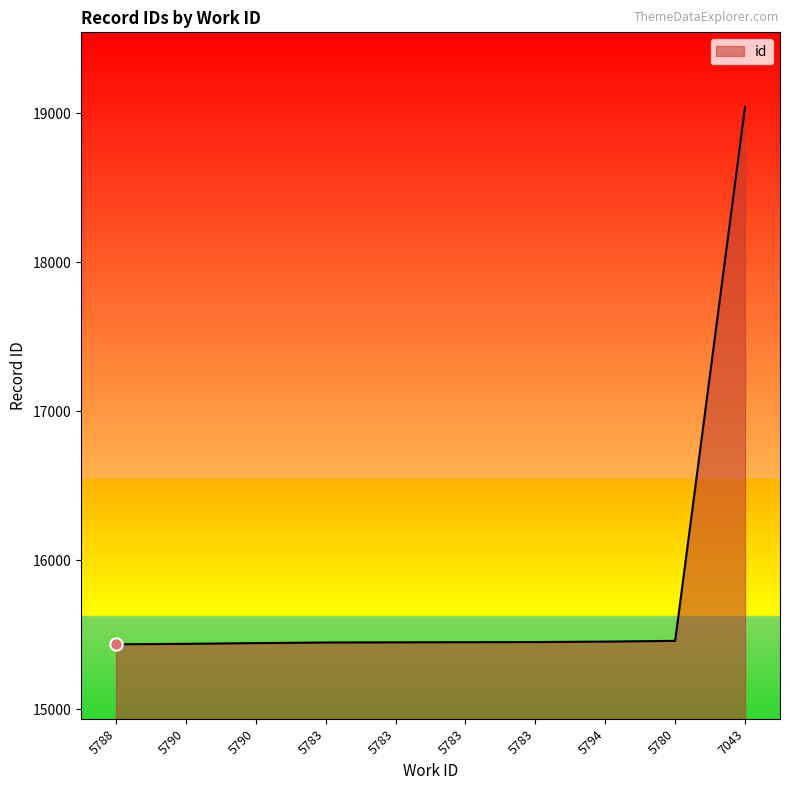

Between 5783 and 5780, which is larger?

5780